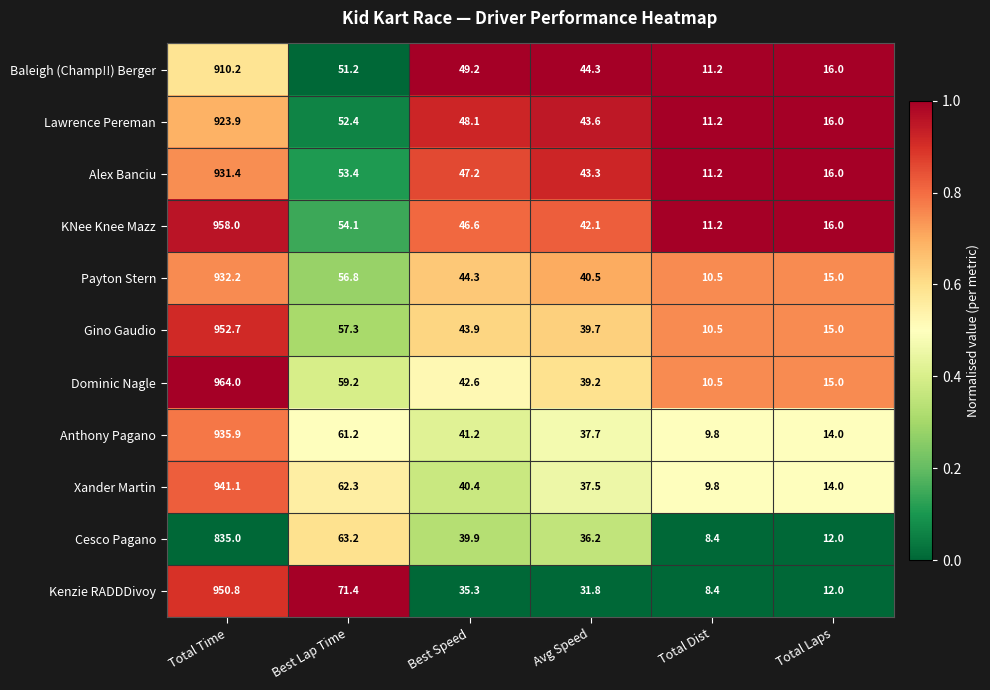

What is the smallest value displayed?

8.4